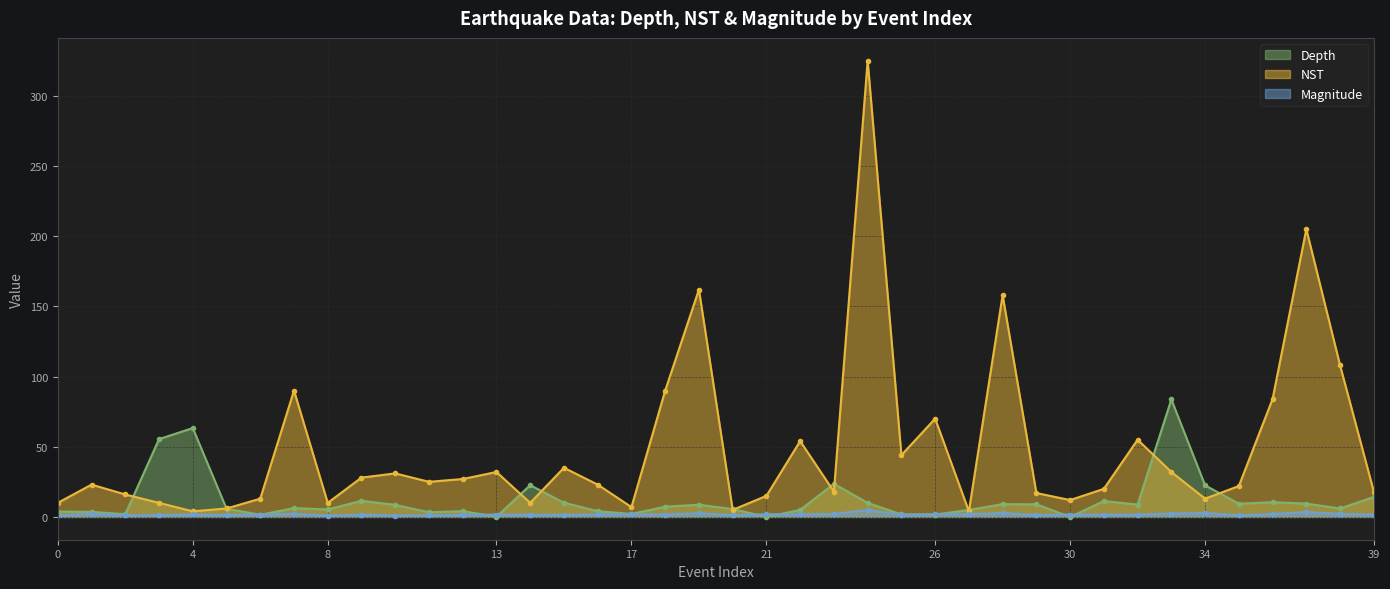

At which category does NST reach its first local peak?

1